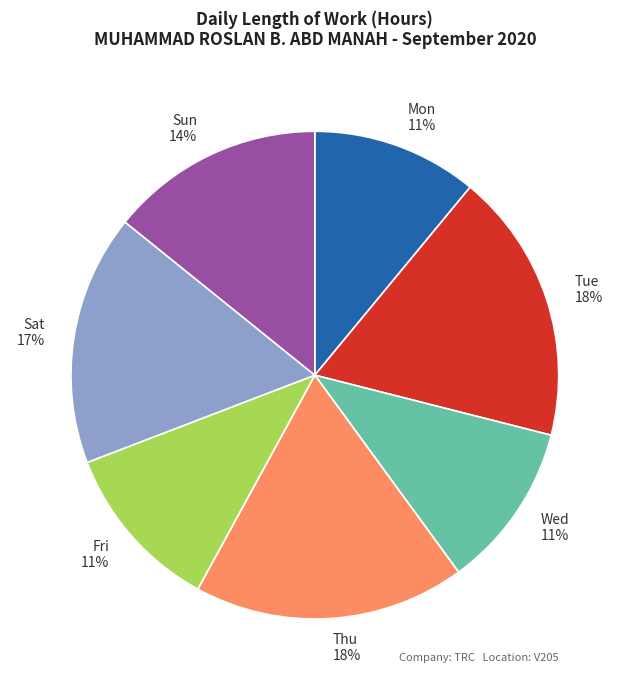

Is it true that Wed is 11% of the pie?

True